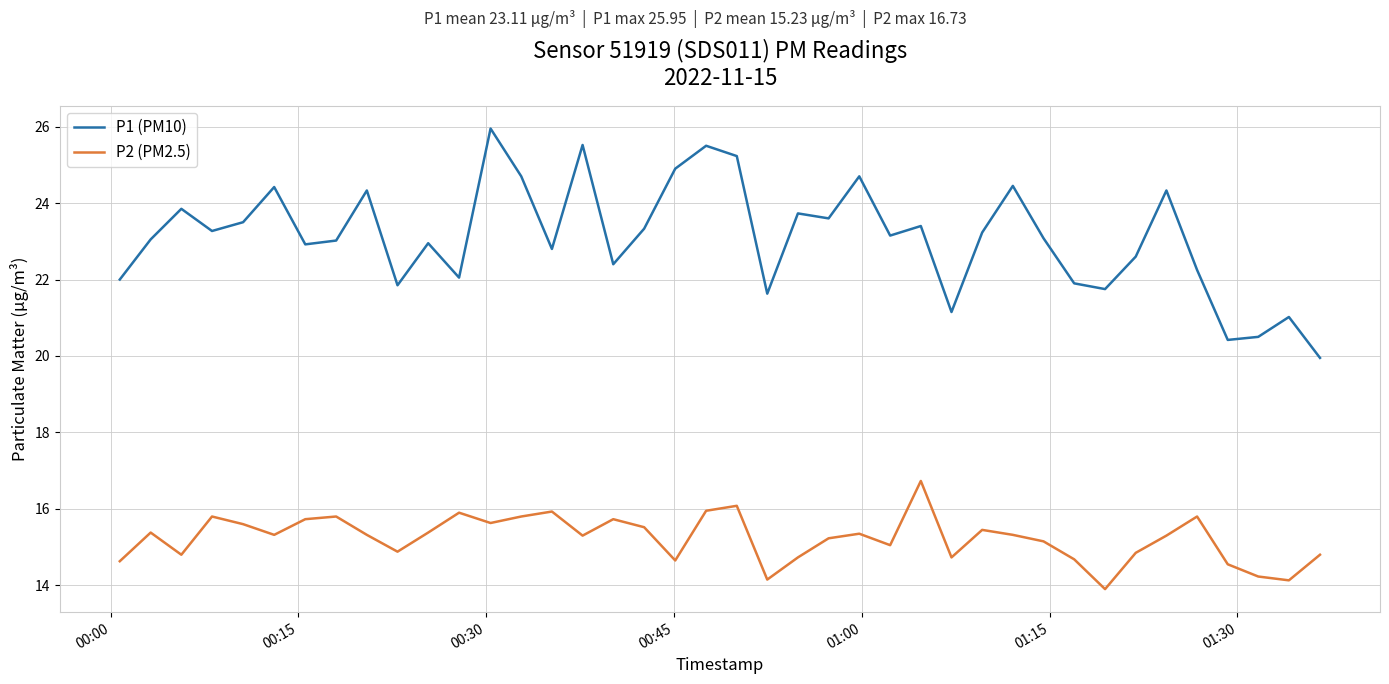

How many series are shown in this chart?

2